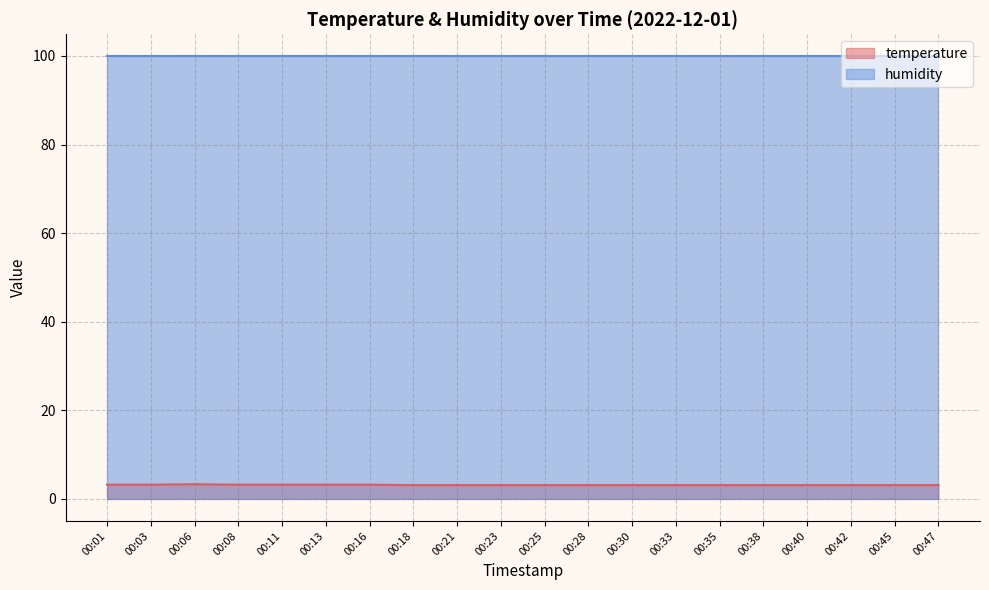

What is the difference between the values at 00:42 and 00:06?

0.2